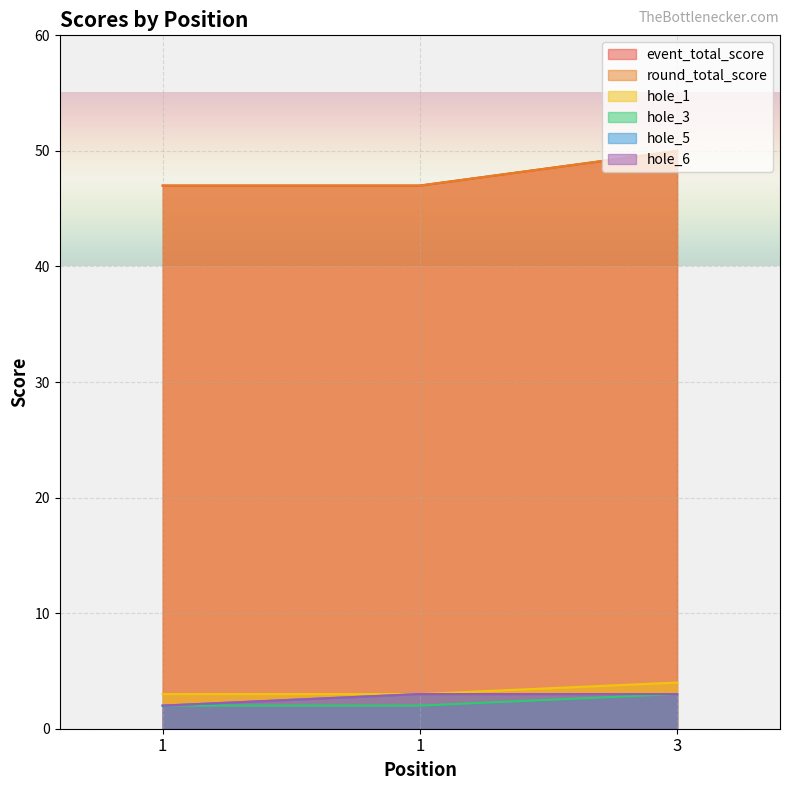

Reading left to right, transcribe all the data shown in this chart.

event_total_score: 1=47	1=47	3=50
round_total_score: 1=47	1=47	3=50
hole_1: 1=3	1=3	3=4
hole_3: 1=2	1=2	3=3
hole_5: 1=2	1=3	3=3
hole_6: 1=2	1=3	3=3